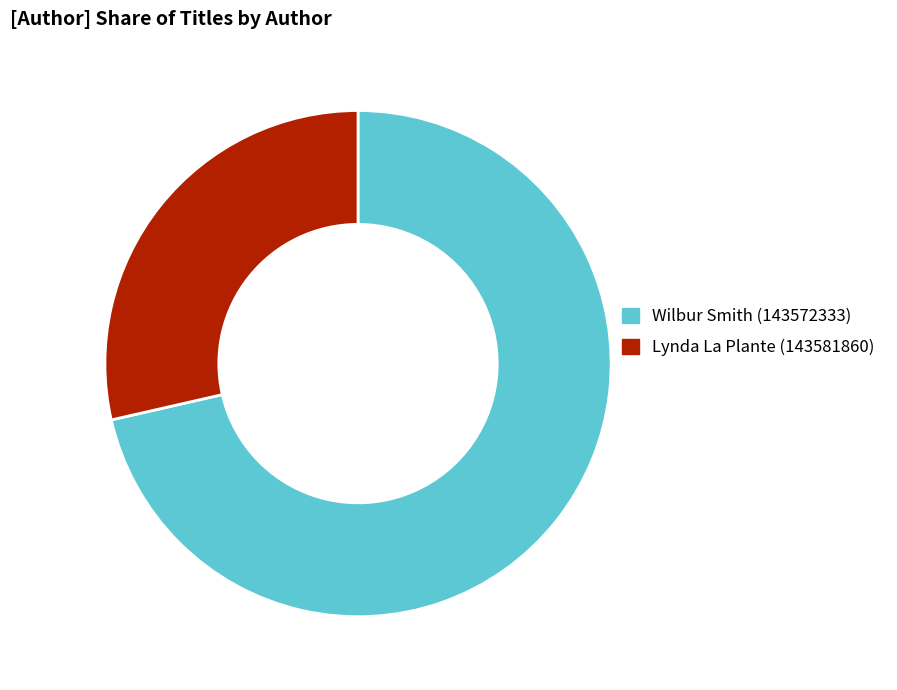

Between Wilbur Smith (143572333) and Lynda La Plante (143581860), which is larger?

Wilbur Smith (143572333)